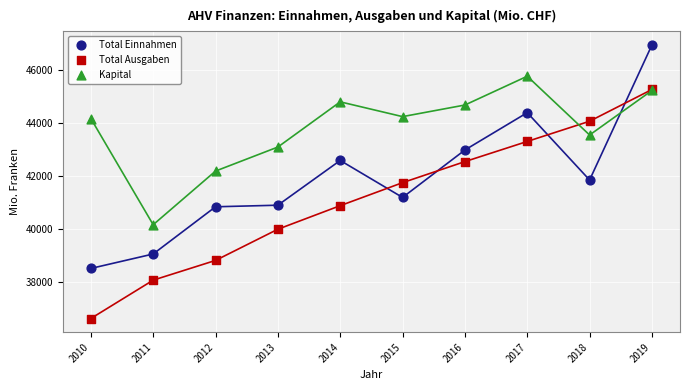

What are all the series names shown in the legend?

Total Einnahmen, Total Ausgaben, Kapital